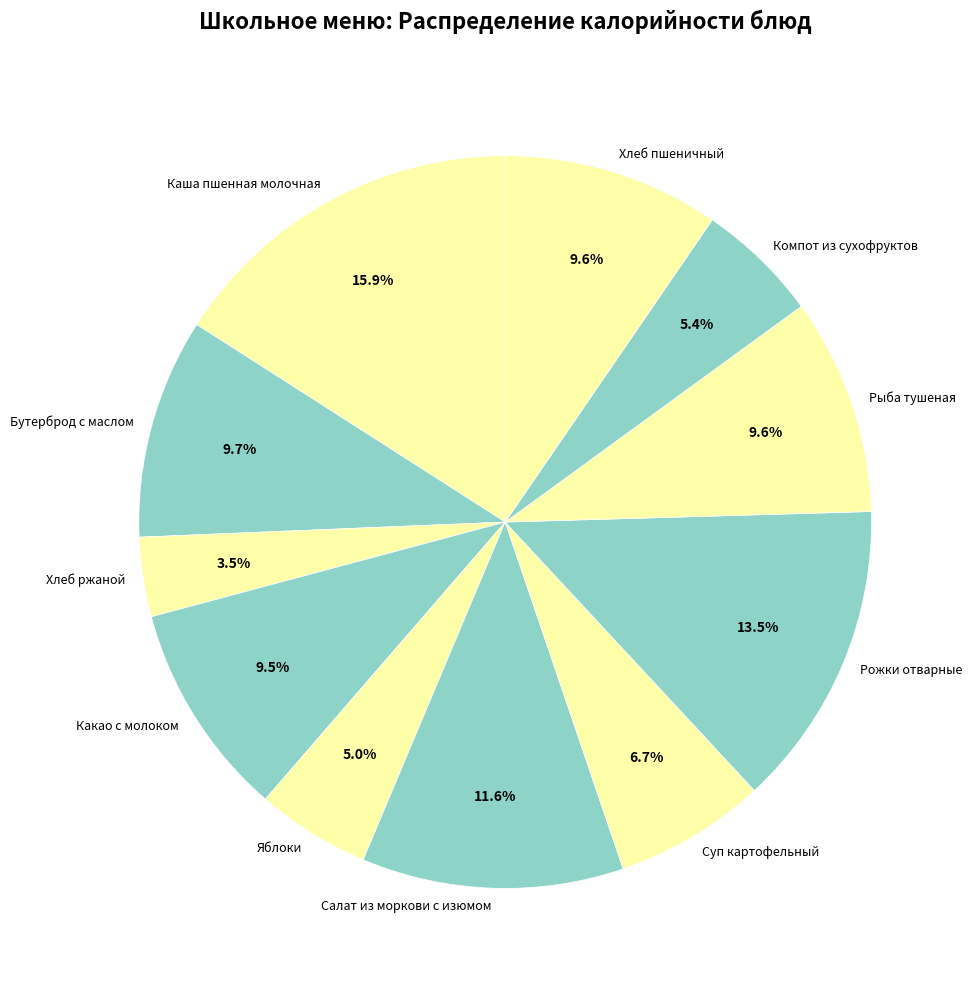

Approximately how many times larger is the value at Хлеб ржаной compared to Рыба тушеная?

0.4